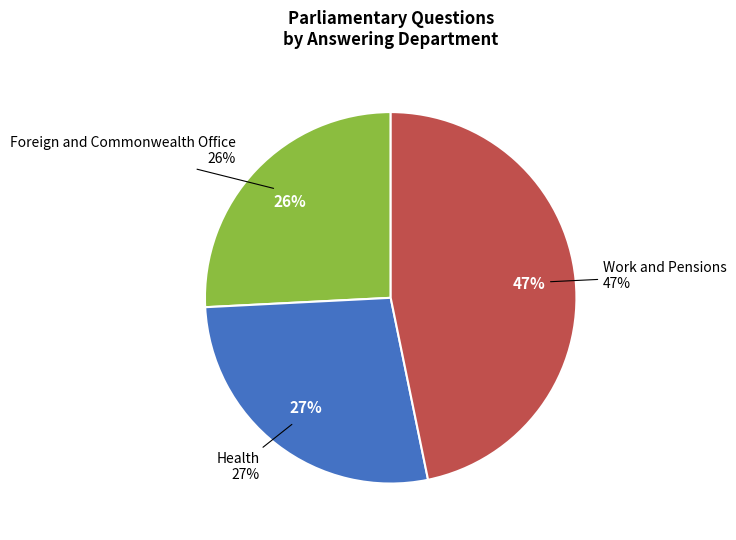

What percentage is NOT represented by Foreign and Commonwealth Office?

74.2%